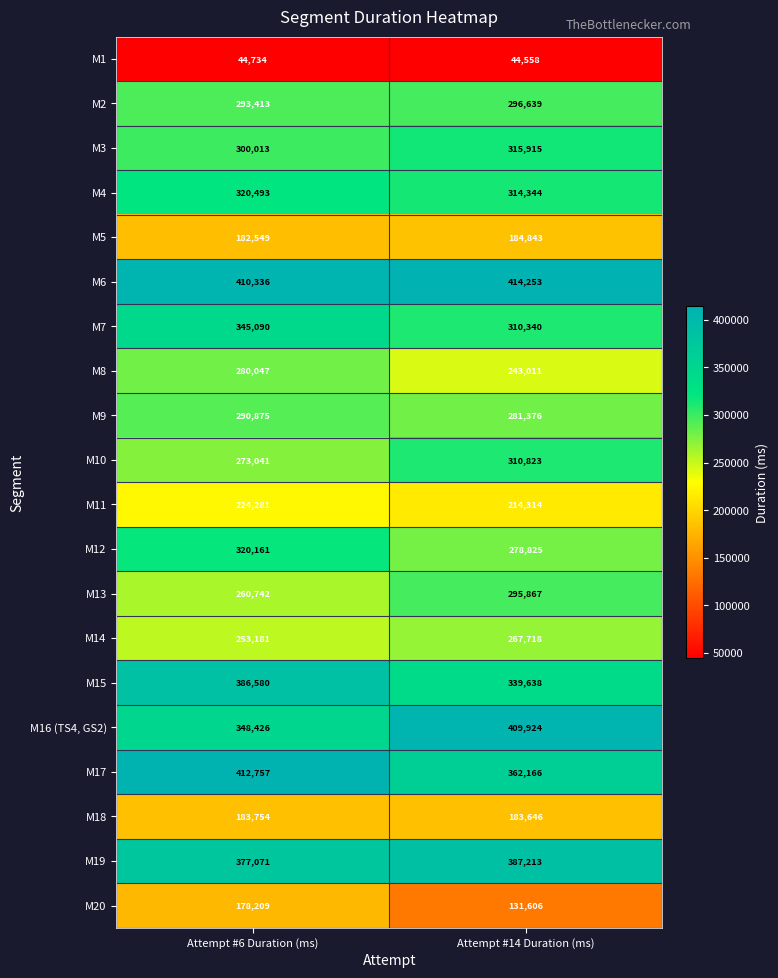

The M2 series shows 477163 at Attempt #14 Duration (ms). True or false?

False